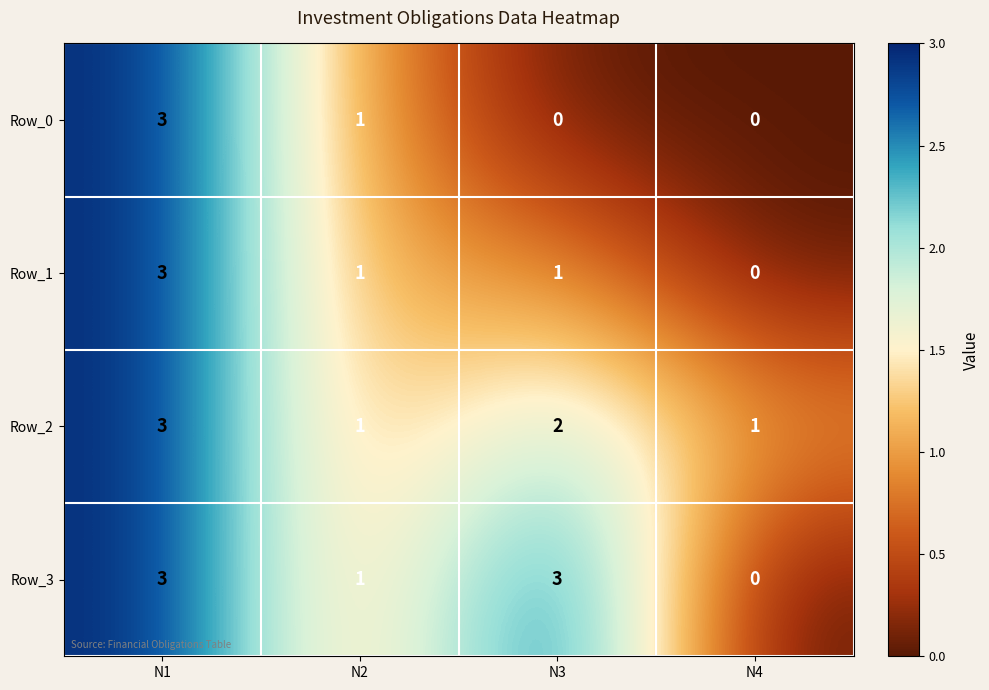

Reading right to left, what are all the values shown in this chart?

Row_0: N4=0	N3=0	N2=1	N1=3
Row_1: N4=0	N3=1	N2=1	N1=3
Row_2: N4=1	N3=2	N2=1	N1=3
Row_3: N4=0	N3=3	N2=1	N1=3